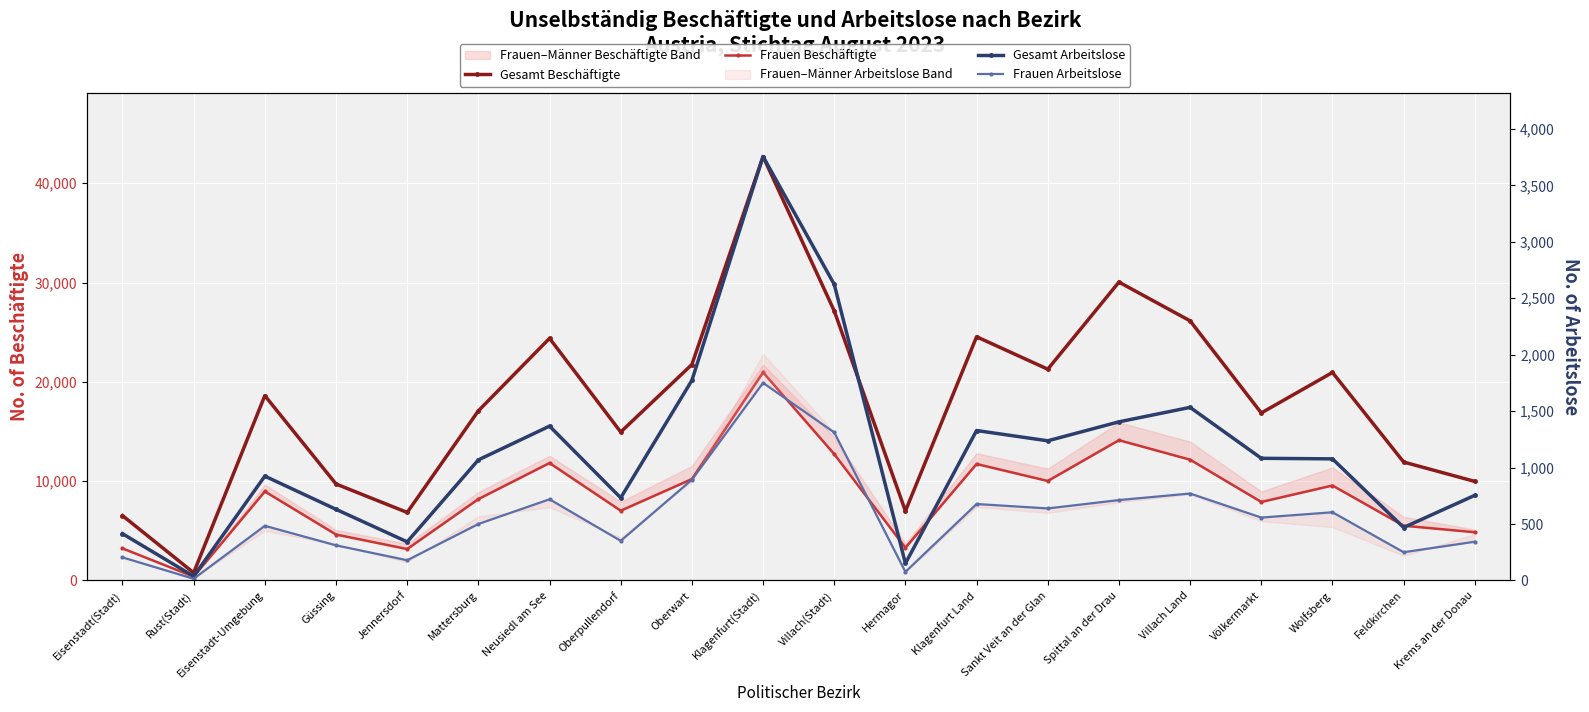

In Frauen Arbeitslose, how many points are lower than both neighbors (excluding endpoints)?

7